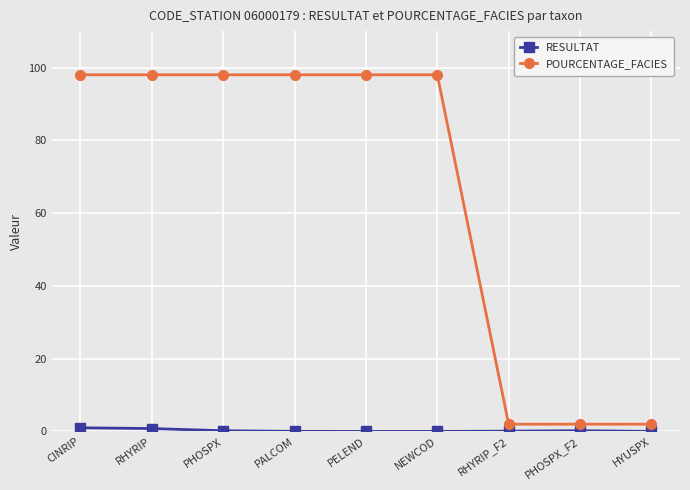

Between PALCOM and HYUSPX, which series saw the biggest shift?

POURCENTAGE_FACIES